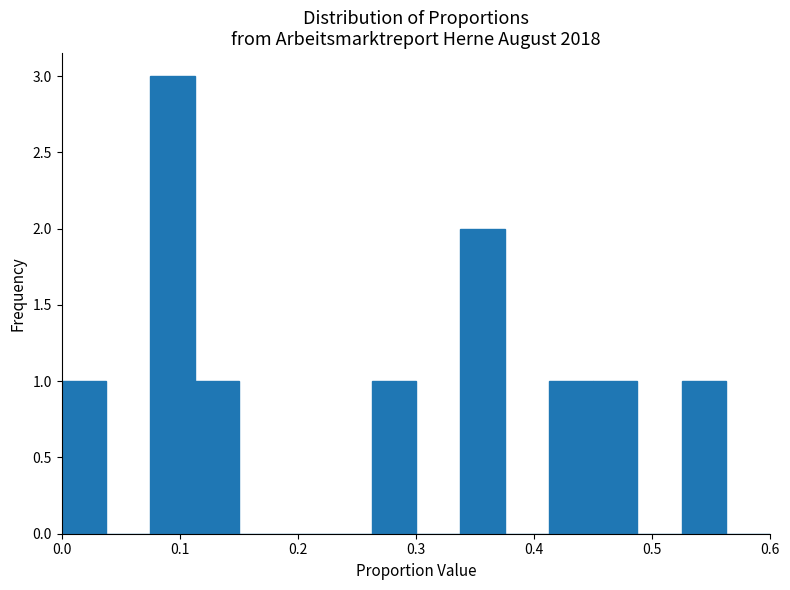

Read against the x-axis, roughly where is the centre of the tallest bar?

0.09